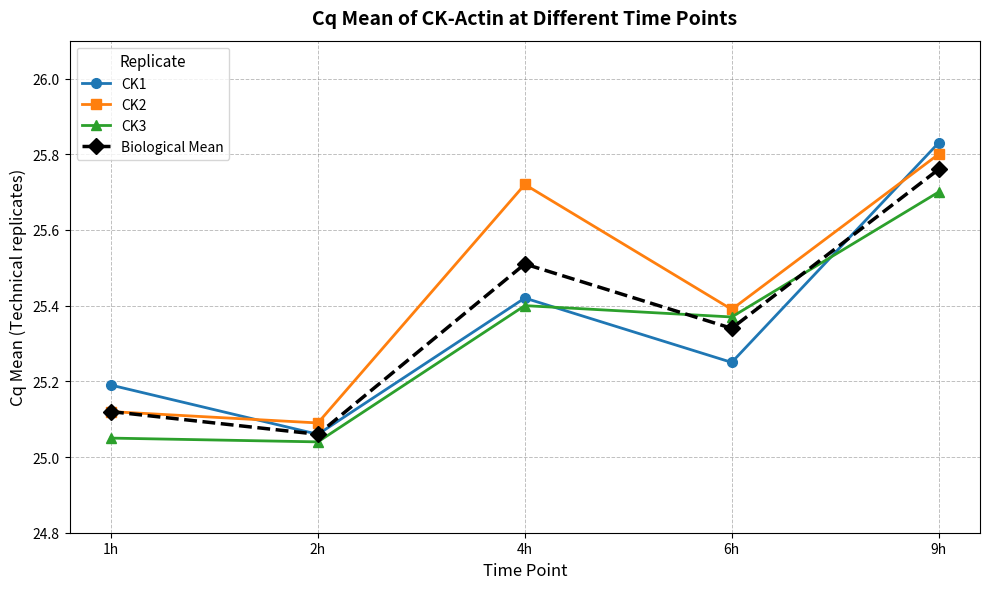

True or false: CK3 has more than 0 points higher than both neighbors.

True